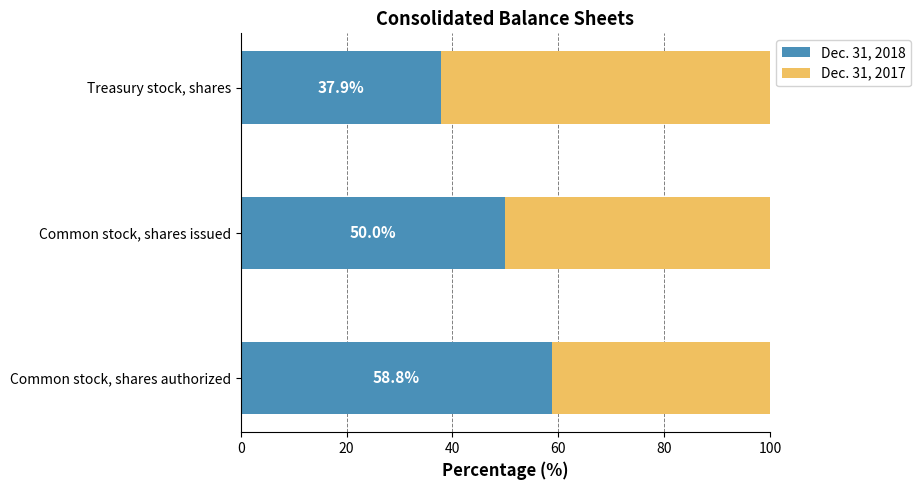

What is the sum of all Dec. 31, 2018 values?

146.7